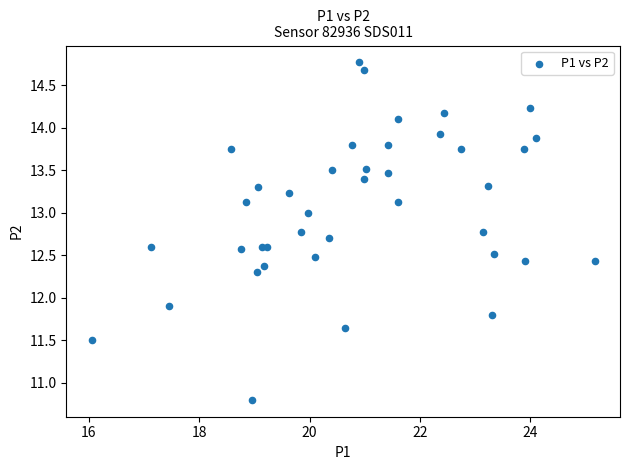

What Y value in the scatter plot is closest to 12?

11.9